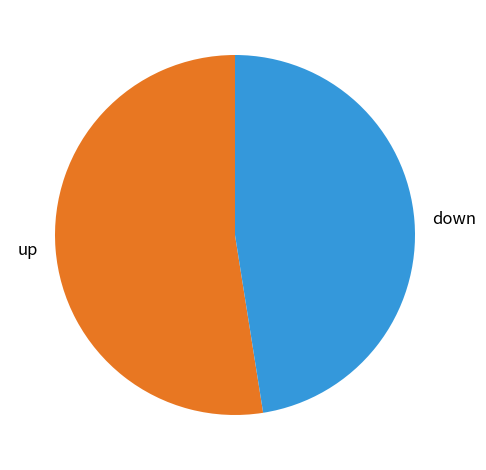

Combined, do up and down account for over 50%?

Yes